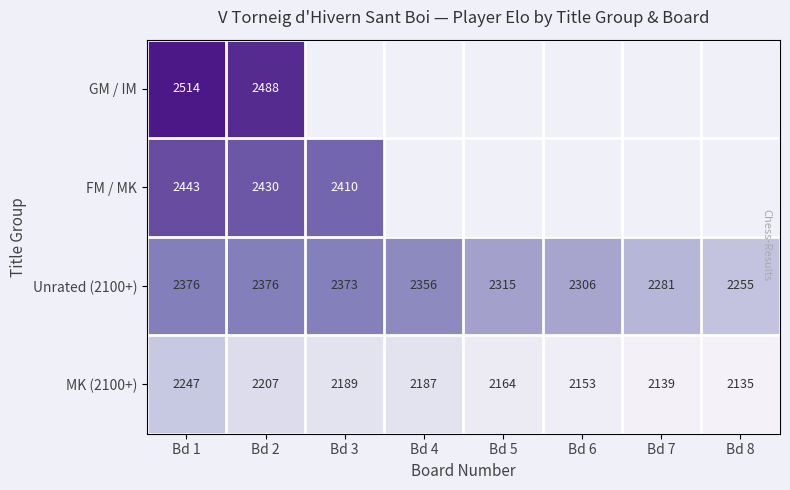

At how many categories does at least one series exceed 2326?

4